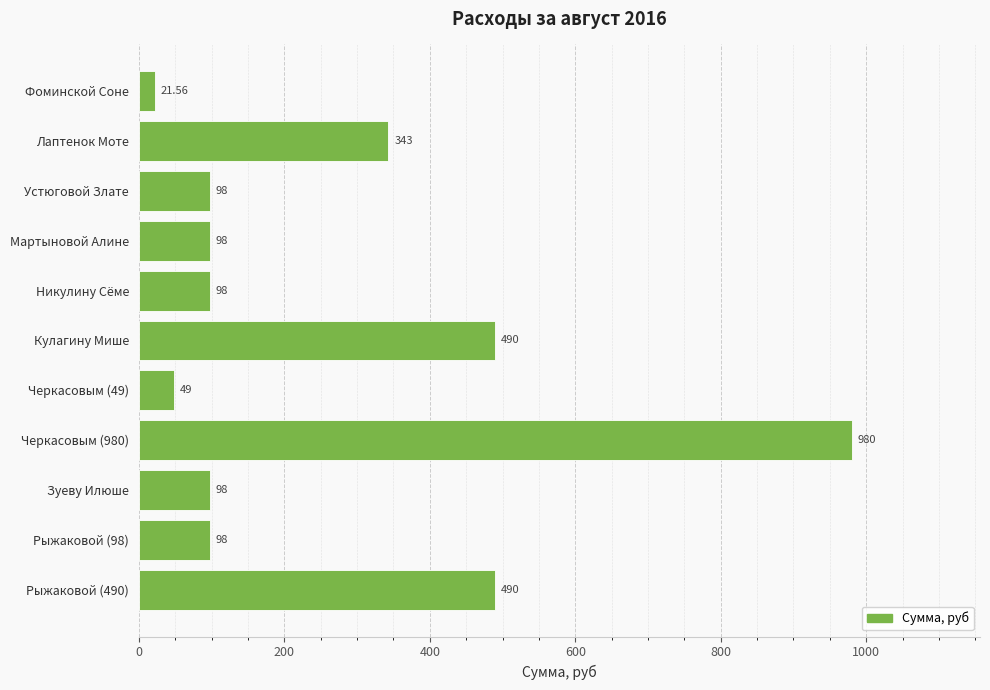

What is the label of the 4th bar from the top?

Мартыновой Алине